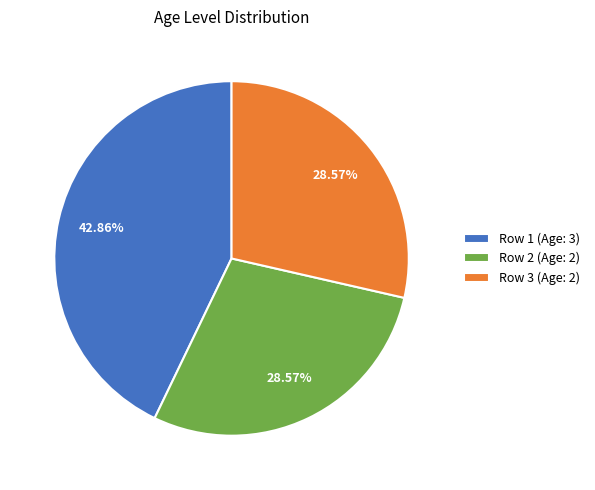

What is the ratio of the value at Row 2 (Age: 2) to the value at Row 1 (Age: 3)?

0.7